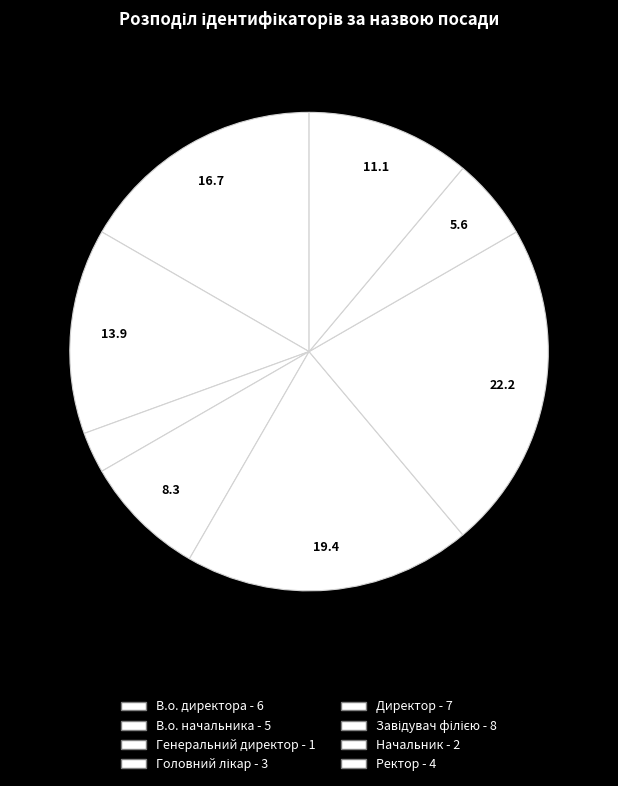

Between Директор and В.о. начальника, which is larger?

Директор